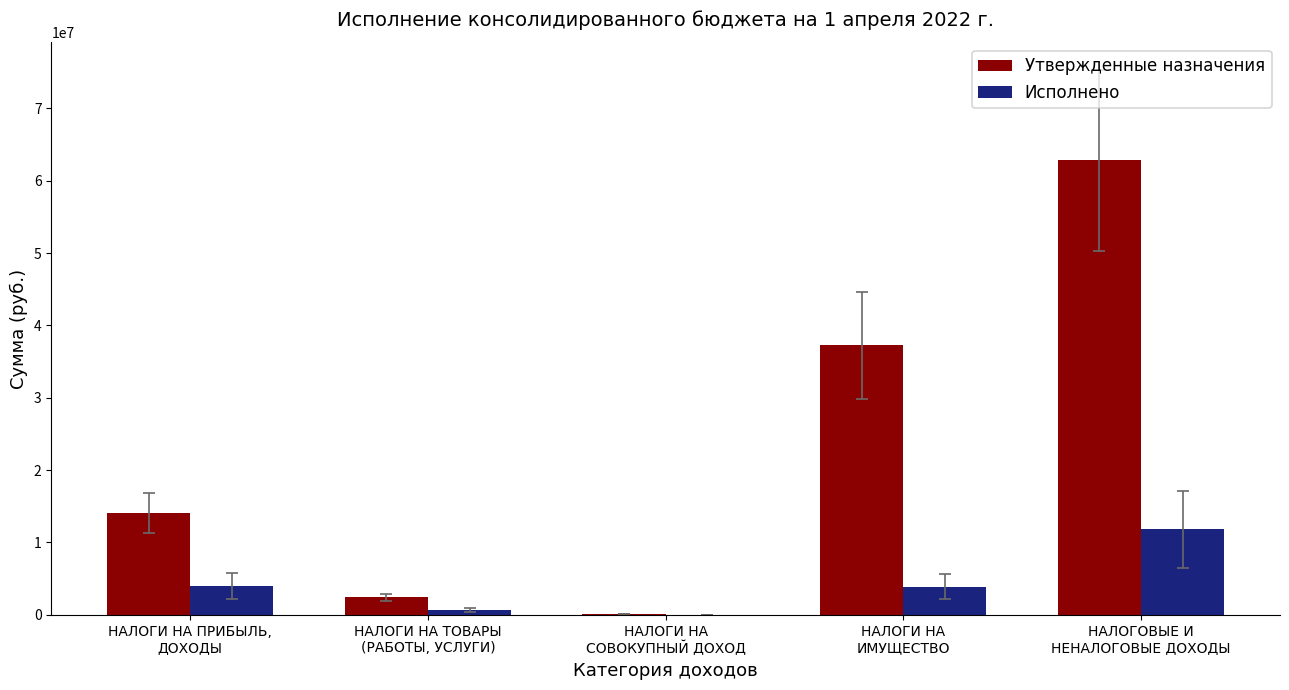

Which series has the largest total across all categories?

Утвержденные назначения